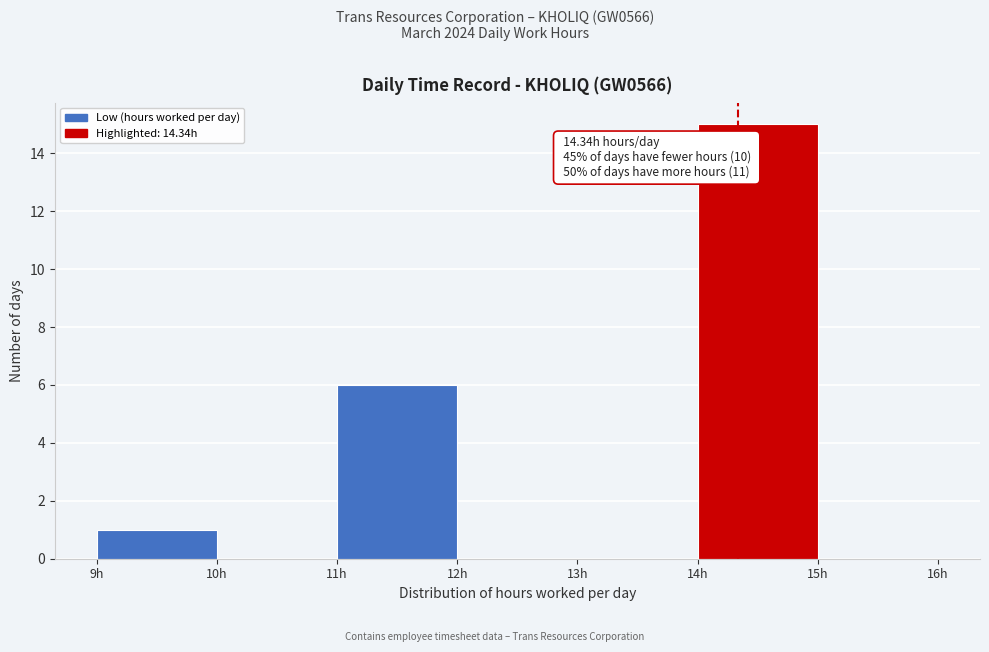

Which range on the x-axis has the tallest bar?

14 to 15